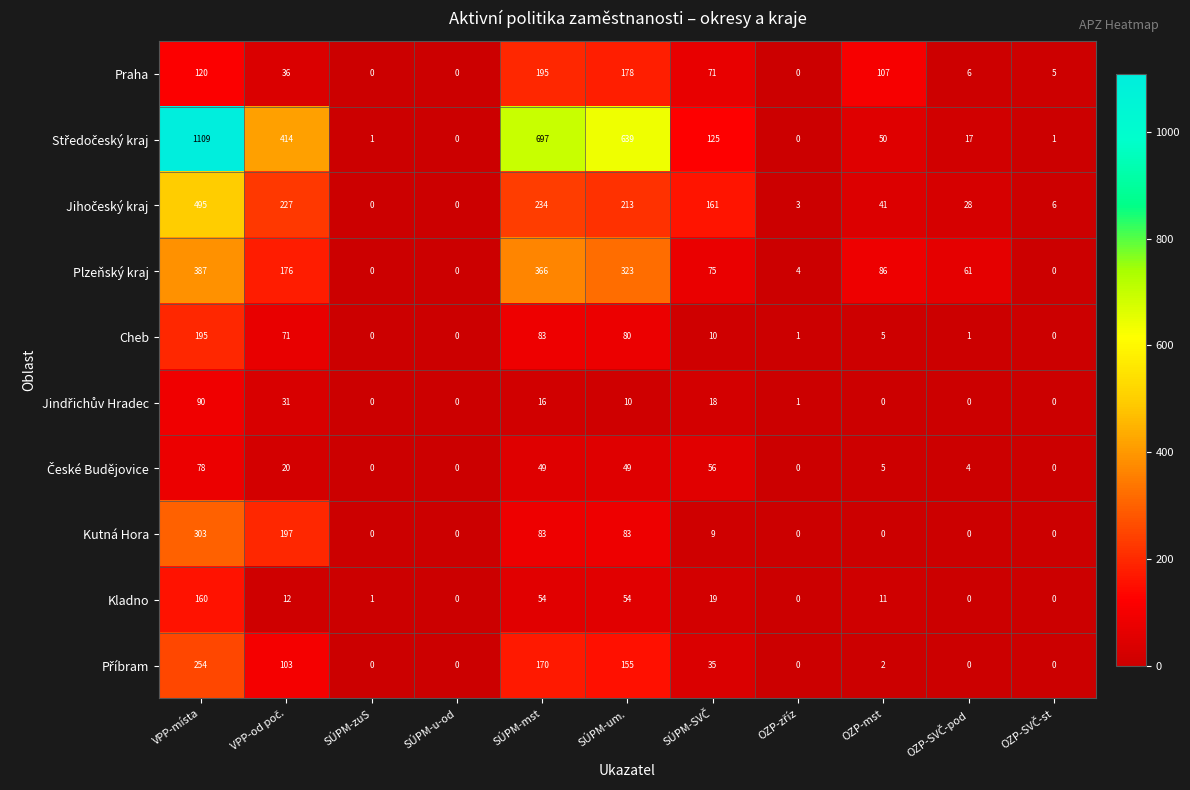

What is the difference between the second highest and second lowest values in the Plzeňský kraj series?

366